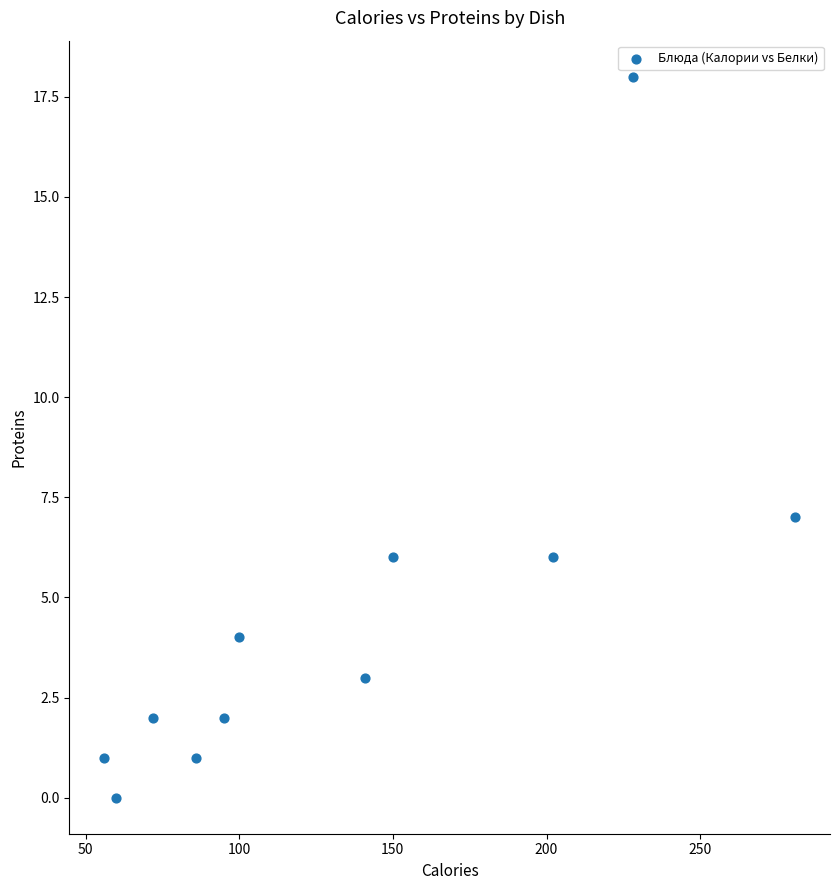

What is the range of Y values (max minus min)?

18